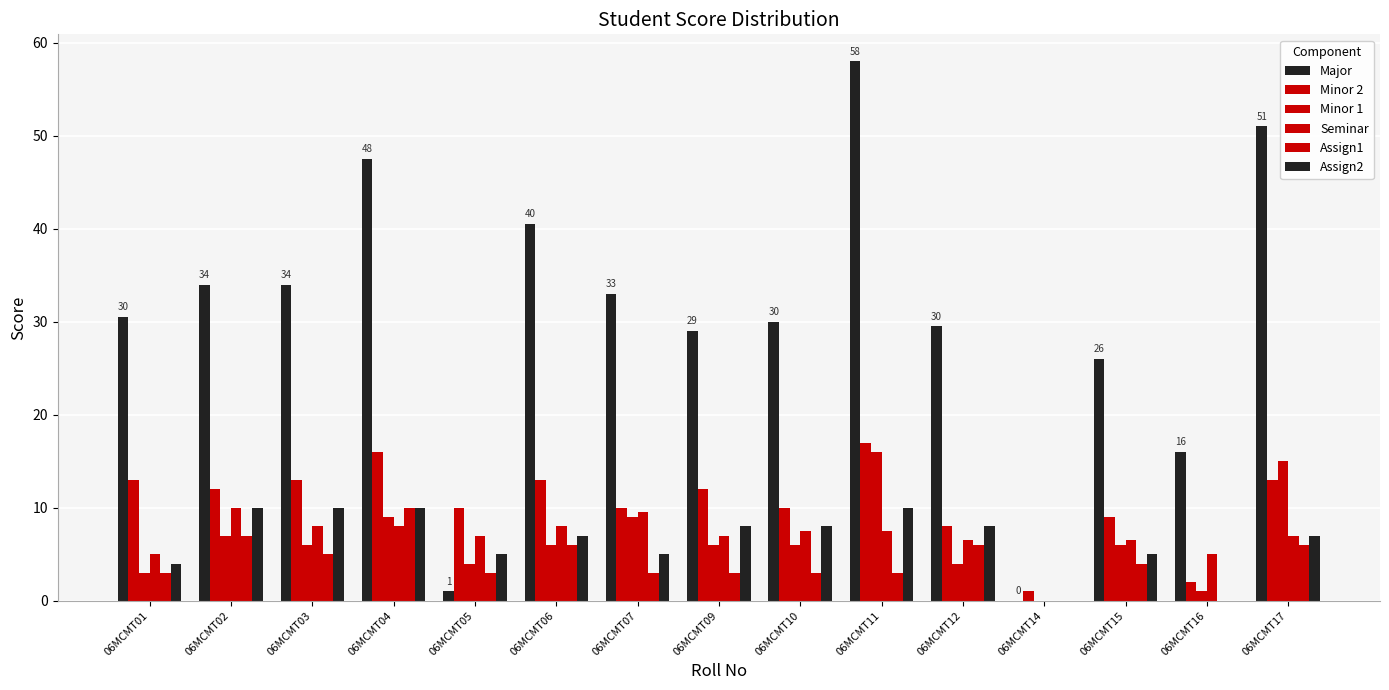

What is the difference between the maximum and minimum values in the Minor 1 series?

16.0